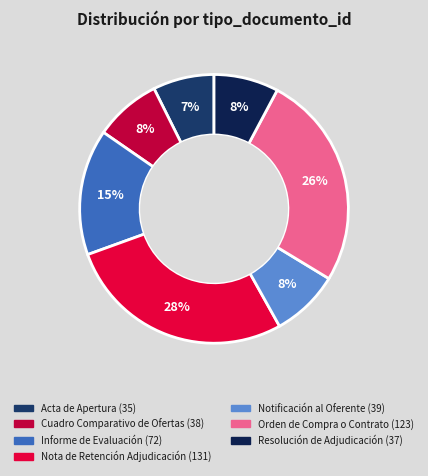

How many slices are in this pie chart?

7